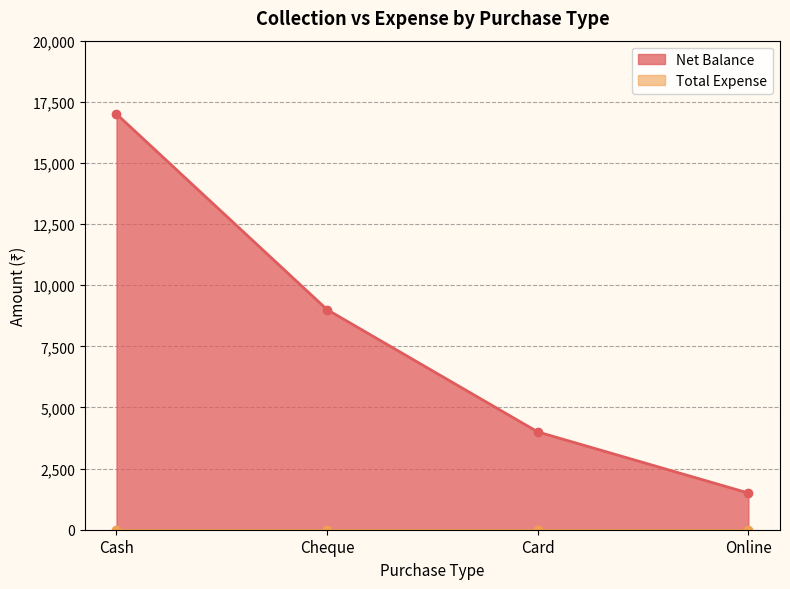

Rank the categories by value from highest to lowest.

Cash, Cheque, Card, Online